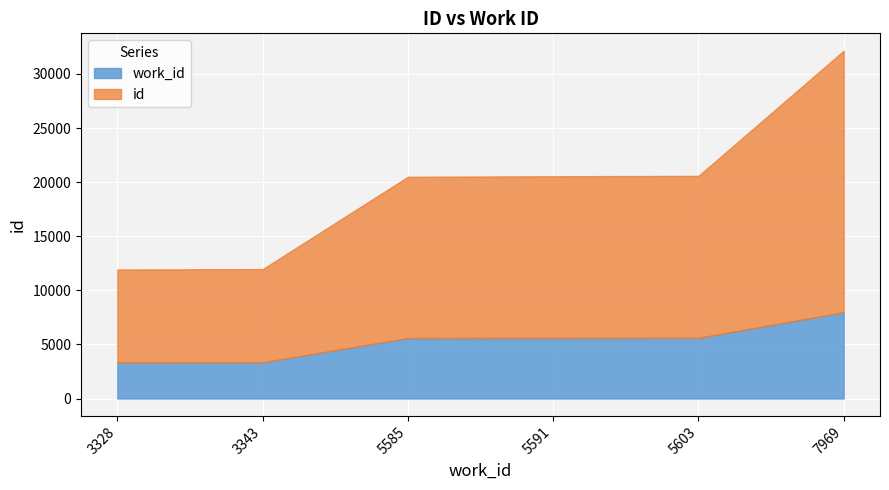

List the labels in order of work_id value, largest first.

7969, 5603, 5591, 5585, 3343, 3328